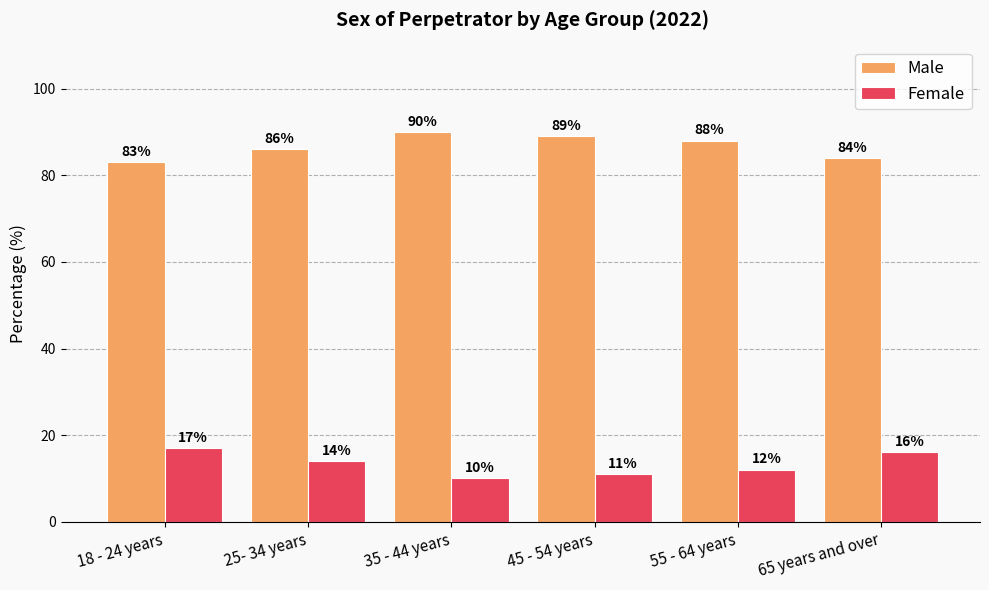

How many bars are there in total?

12